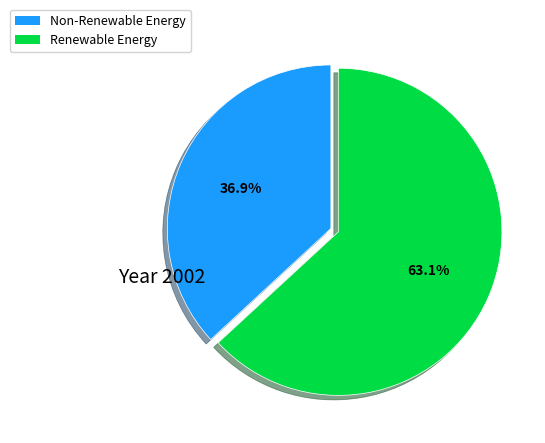

Is there a majority slice in this chart?

Yes